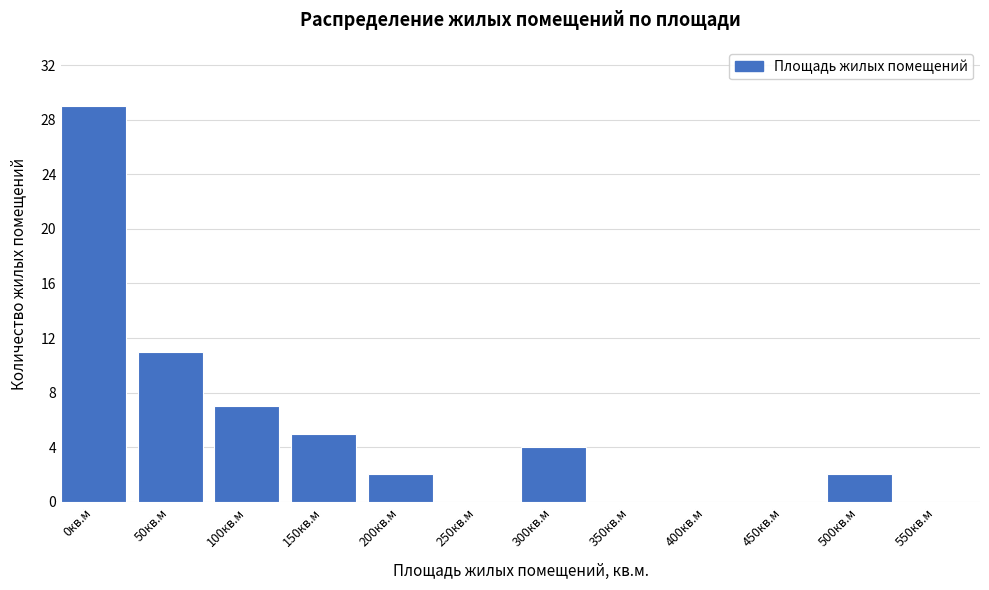

Reading right to left, list all the values displayed in this chart.

550кв.м=0	500кв.м=2	450кв.м=0	400кв.м=0	350кв.м=0	300кв.м=4	250кв.м=0	200кв.м=2	150кв.м=5	100кв.м=7	50кв.м=11	0кв.м=29